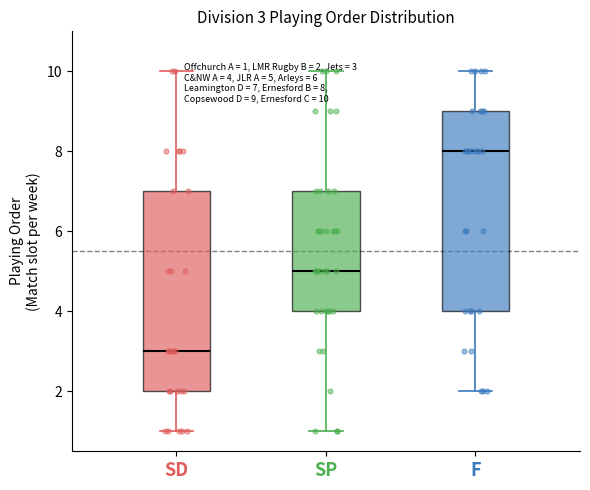

Which box has the lowest median line?

SD